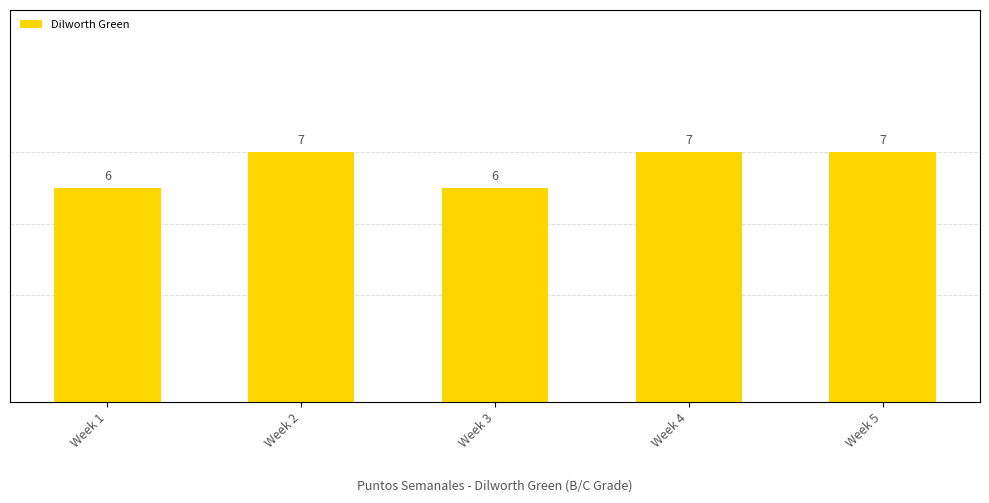

What is the change in value from Week 1 to Week 2?

+1